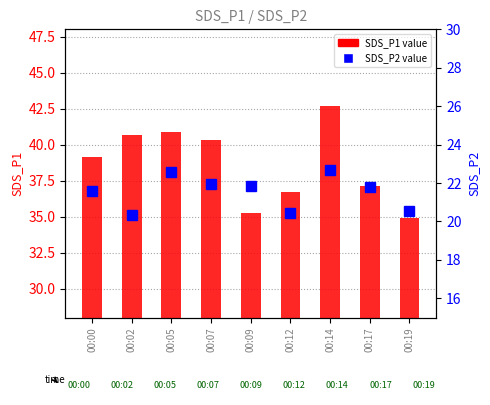

What is the difference between the highest and lowest values at 00:09?

13.4